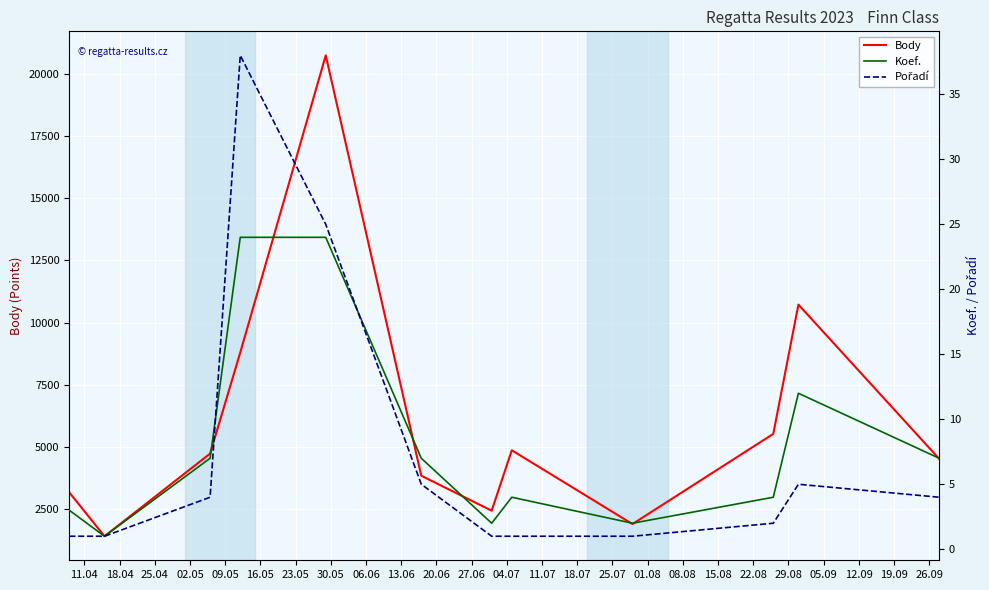

Count the number of data series in this chart.

3